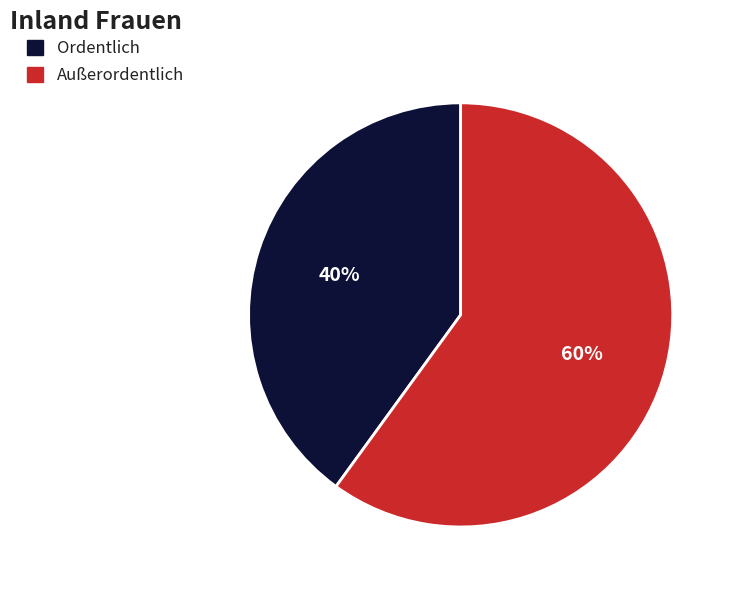

True or false: Außerordentlich accounts for 60% of the total.

True